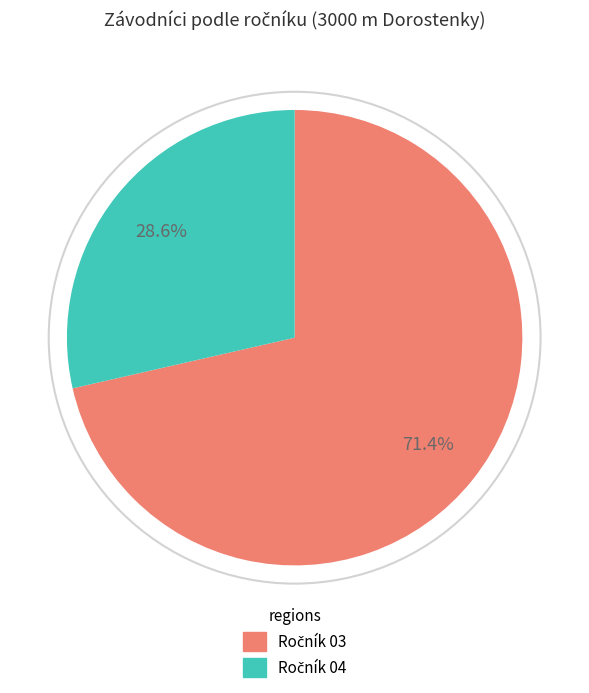

To the nearest percent, what is the difference between the largest and smallest slice percentages?

43%